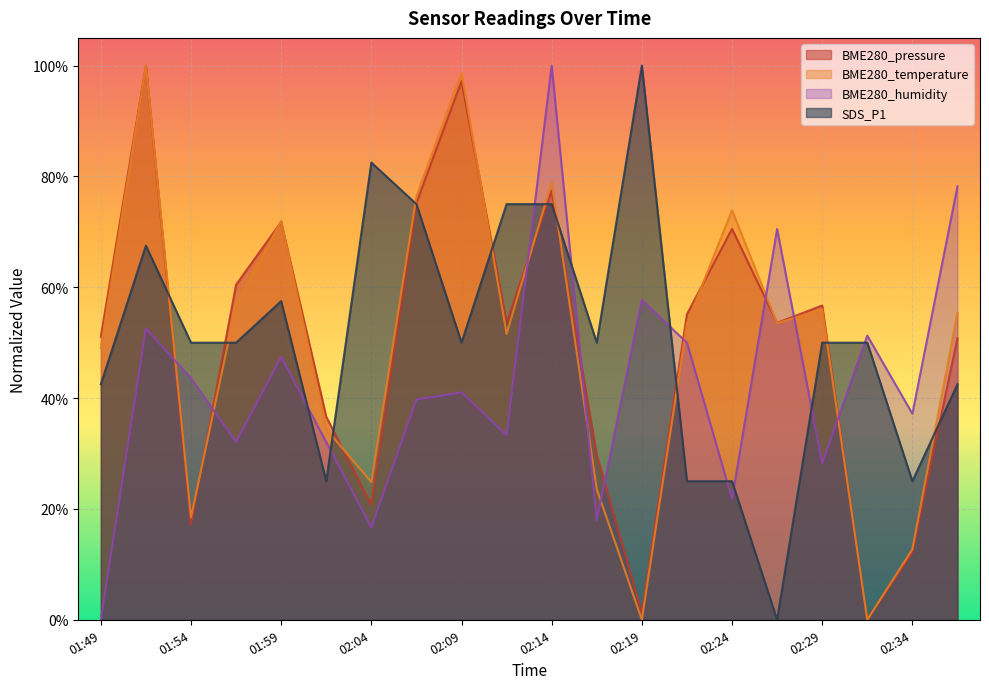

True or false: BME280_temperature and BME280_pressure cross at least once.

True